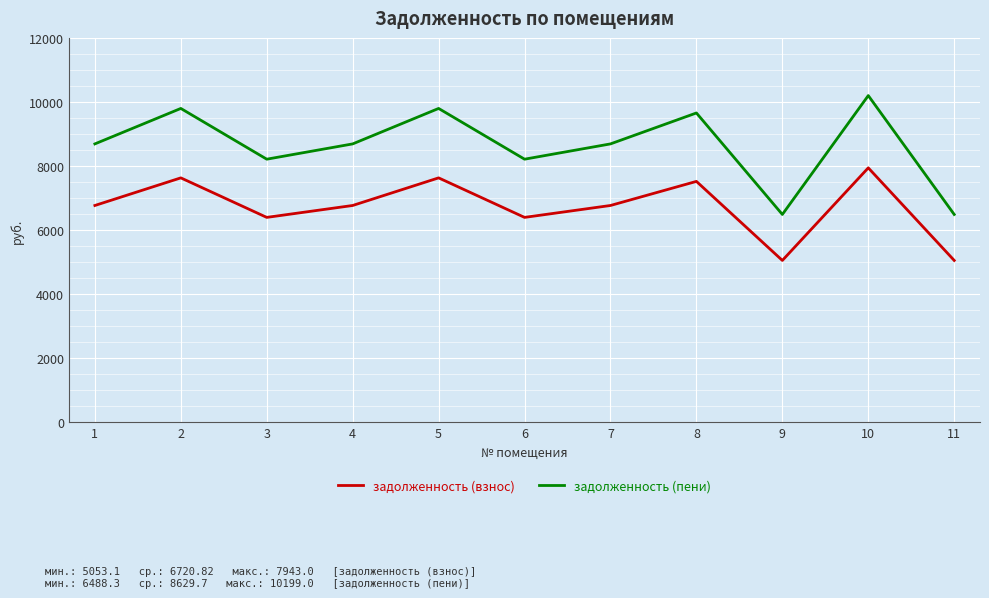

True or false: задолженность (взнос) and задолженность (пени) cross at least once.

False